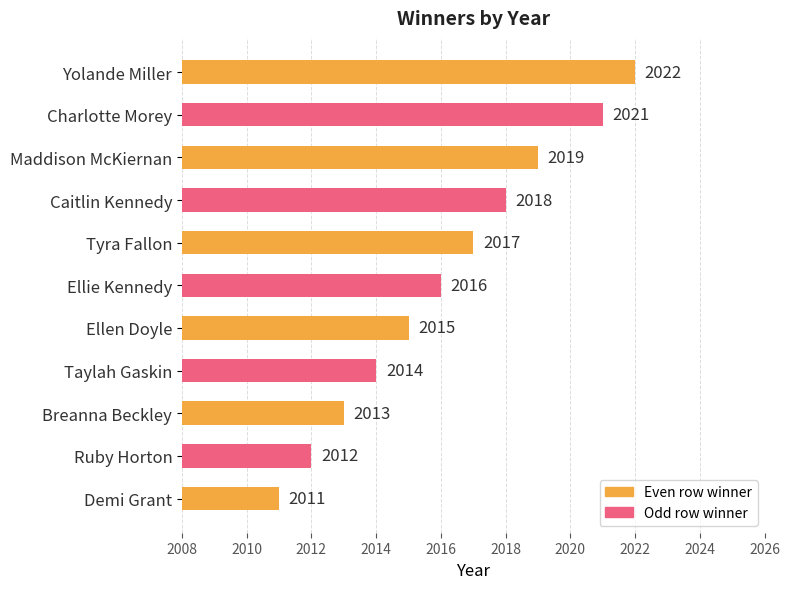

List the labels in order of value, smallest first.

Demi Grant, Ruby Horton, Breanna Beckley, Taylah Gaskin, Ellen Doyle, Ellie Kennedy, Tyra Fallon, Caitlin Kennedy, Maddison McKiernan, Charlotte Morey, Yolande Miller